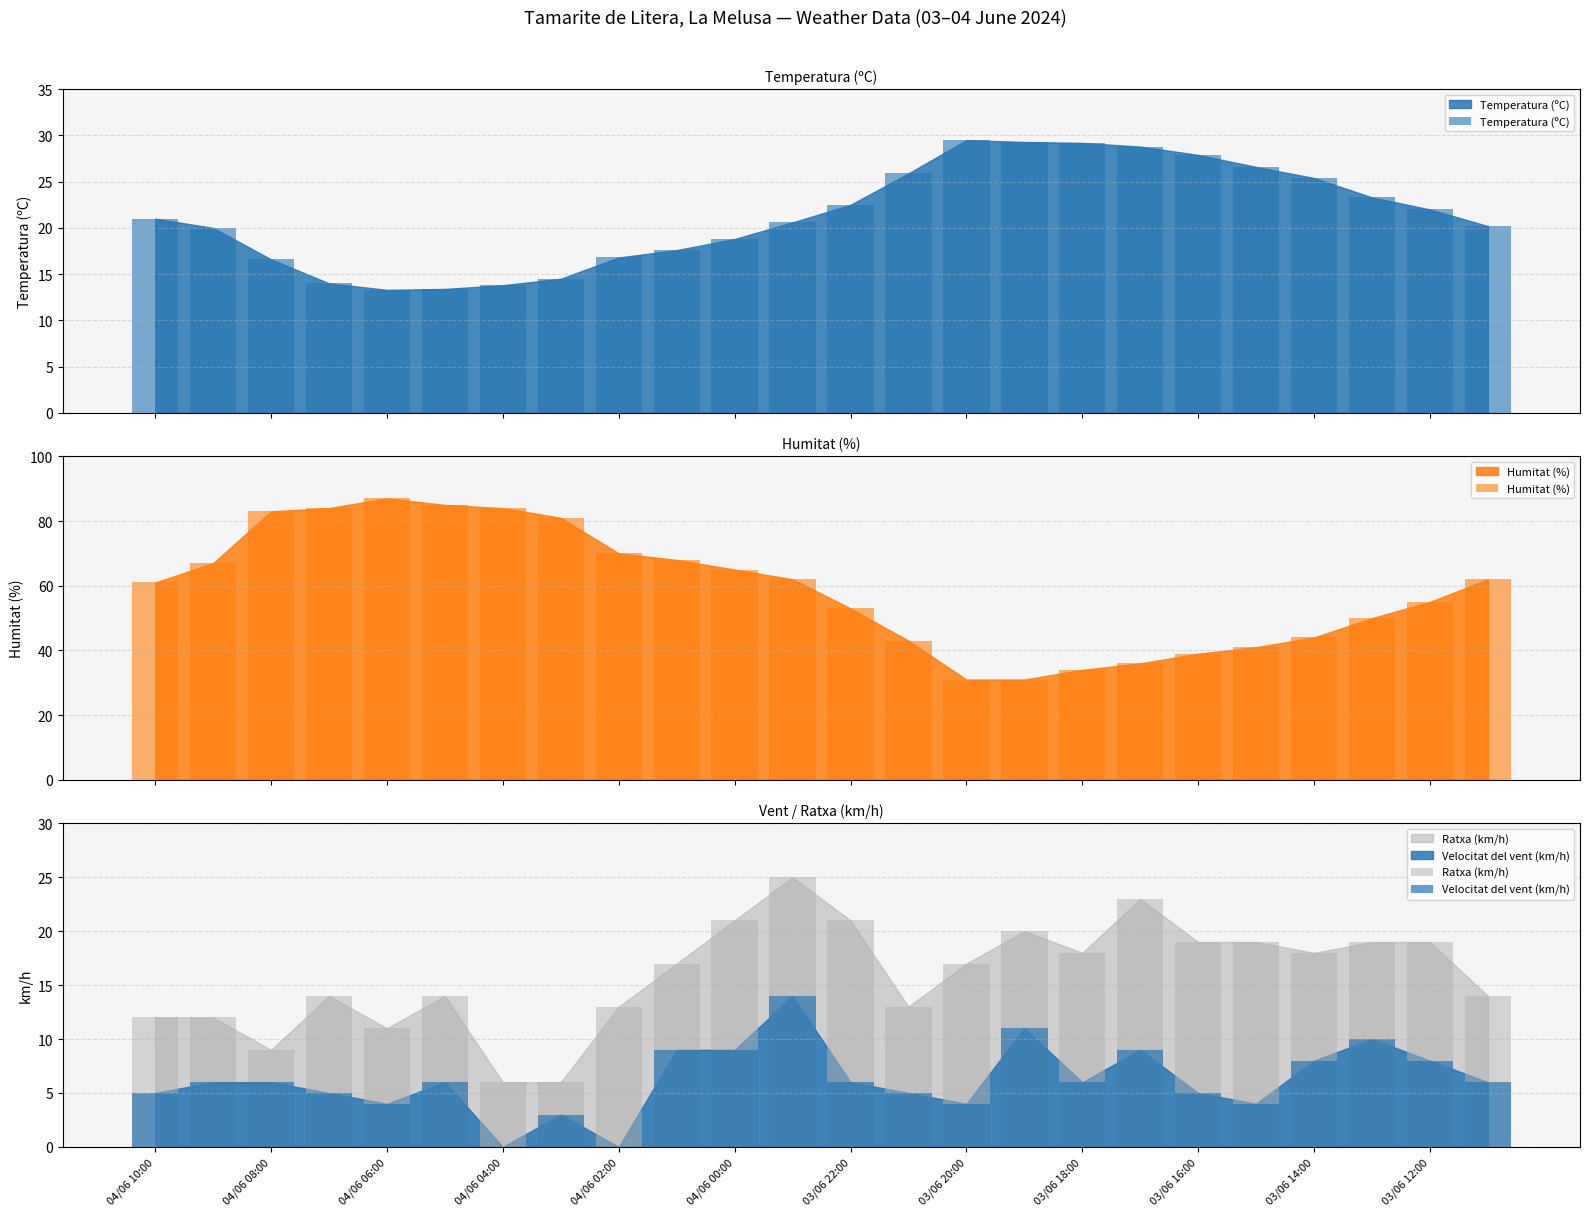

Where is Humitat (%) nearest to the value 59?

04/06 10:00